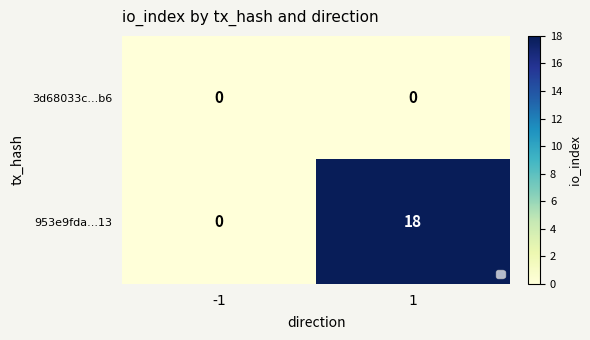

Count the number of data series in this chart.

2